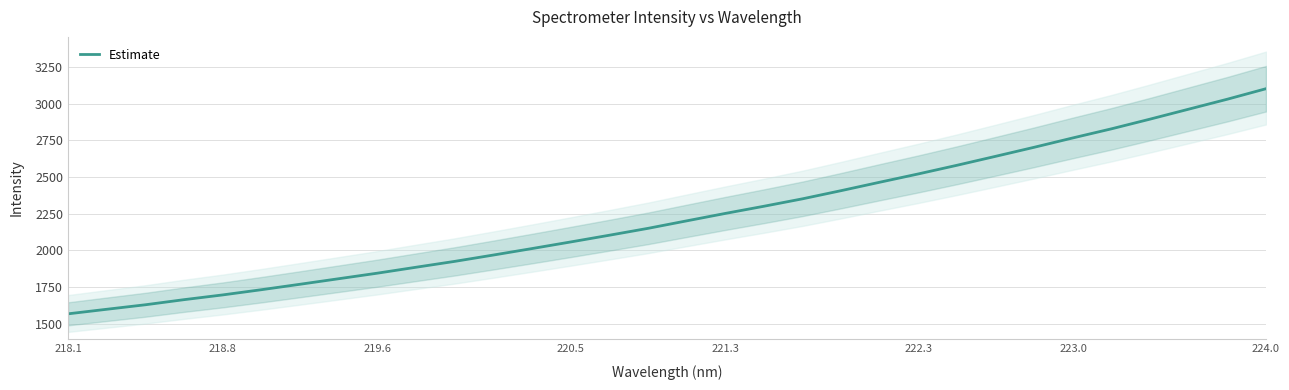

True or false: Estimate has a value of 1845.4 at 219.6.

True